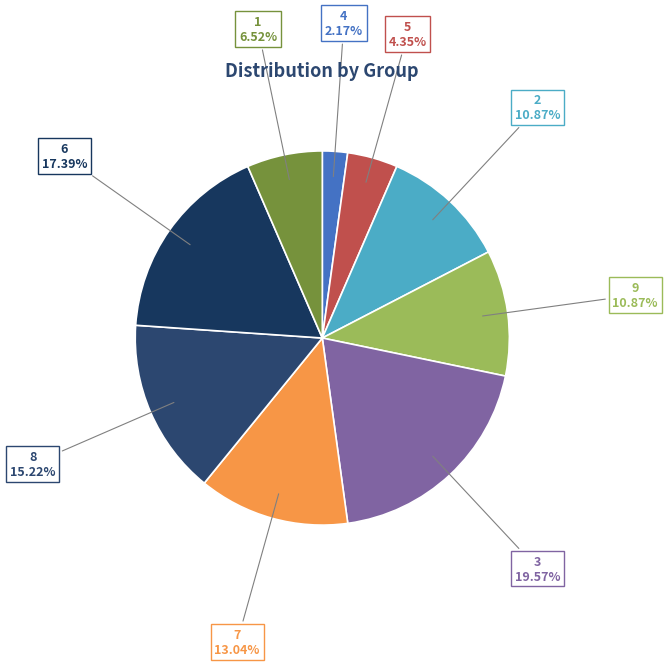

To the nearest percent, what portion does 9 represent?

11%